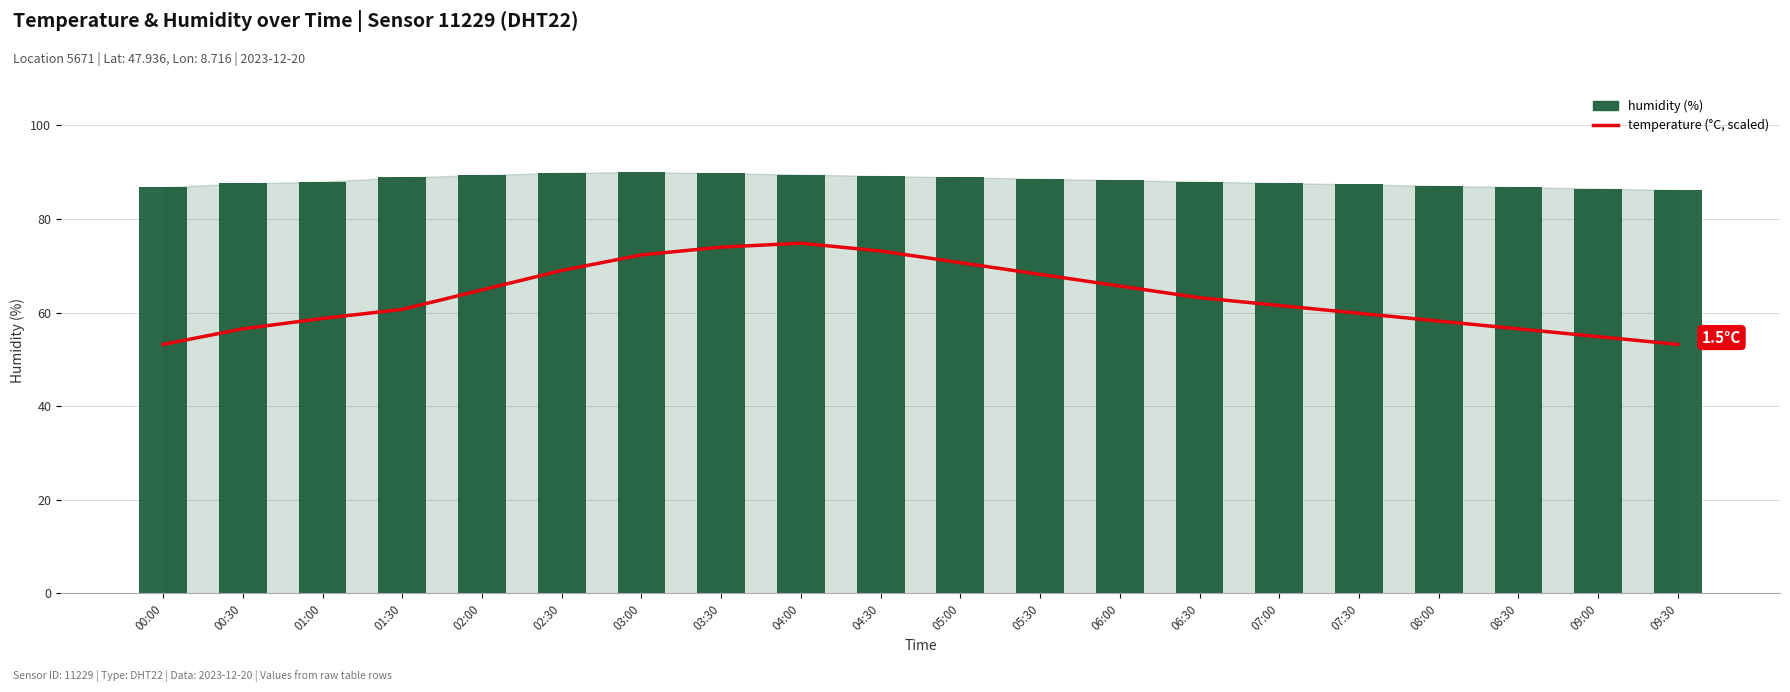

Which has a higher value, 09:00 or 06:30?

06:30